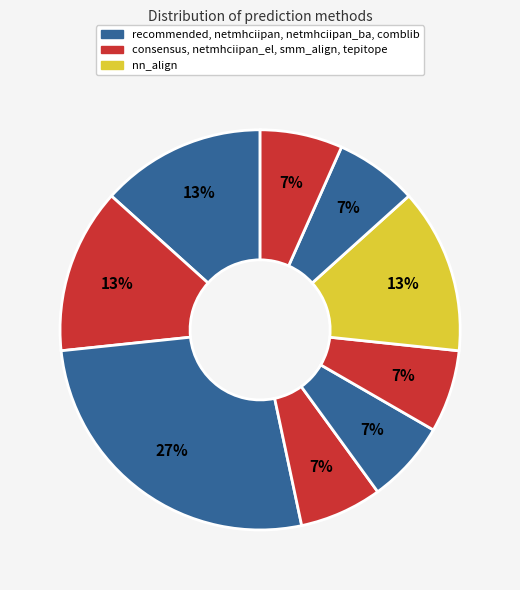

Which slice is the smallest?

netmhciipan_el